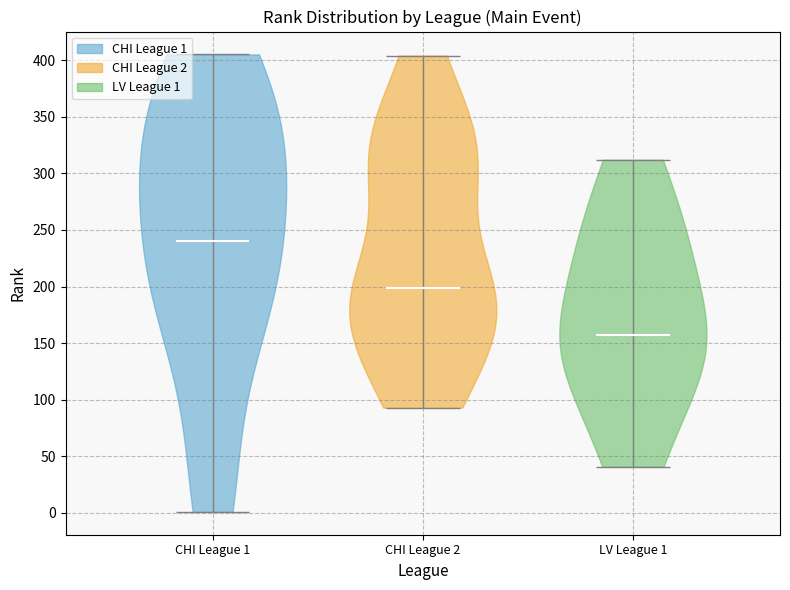

Reading left to right, read every violin against the y-axis: where its median line is, and the lowest and highest points it reaches. The values are not printed on the chart, so give them approximately, as read against the axis.

CHI League 1: median line 240, lowest point 0, highest point 405
CHI League 2: median line 200, lowest point 95, highest point 405
LV League 1: median line 155, lowest point 40, highest point 310